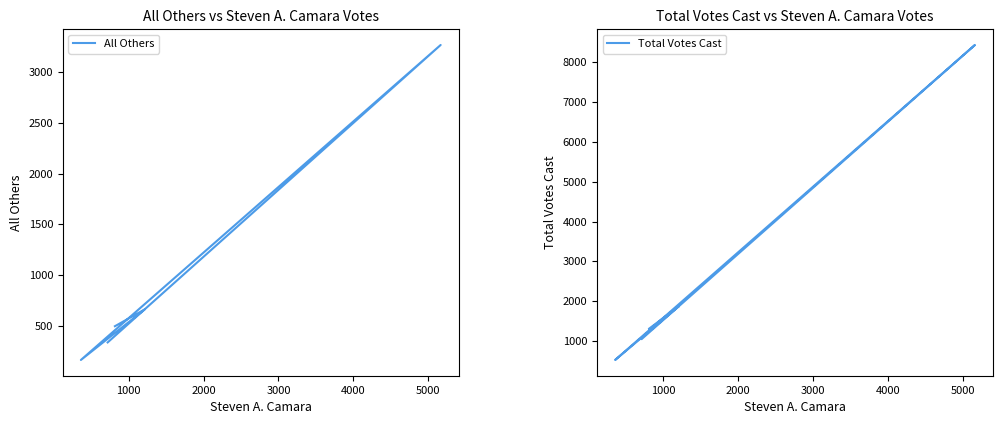

True or false: All Others and Total Votes Cast intersect in this chart.

False